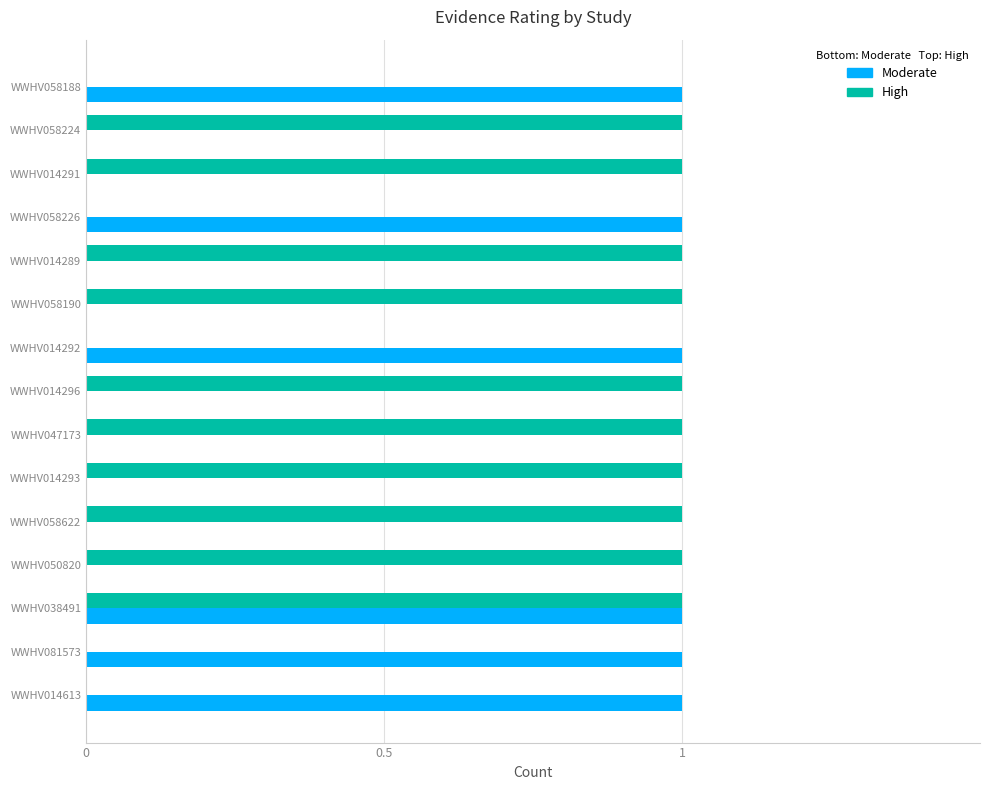

The Moderate series shows 0 at WWHV058190. True or false?

True